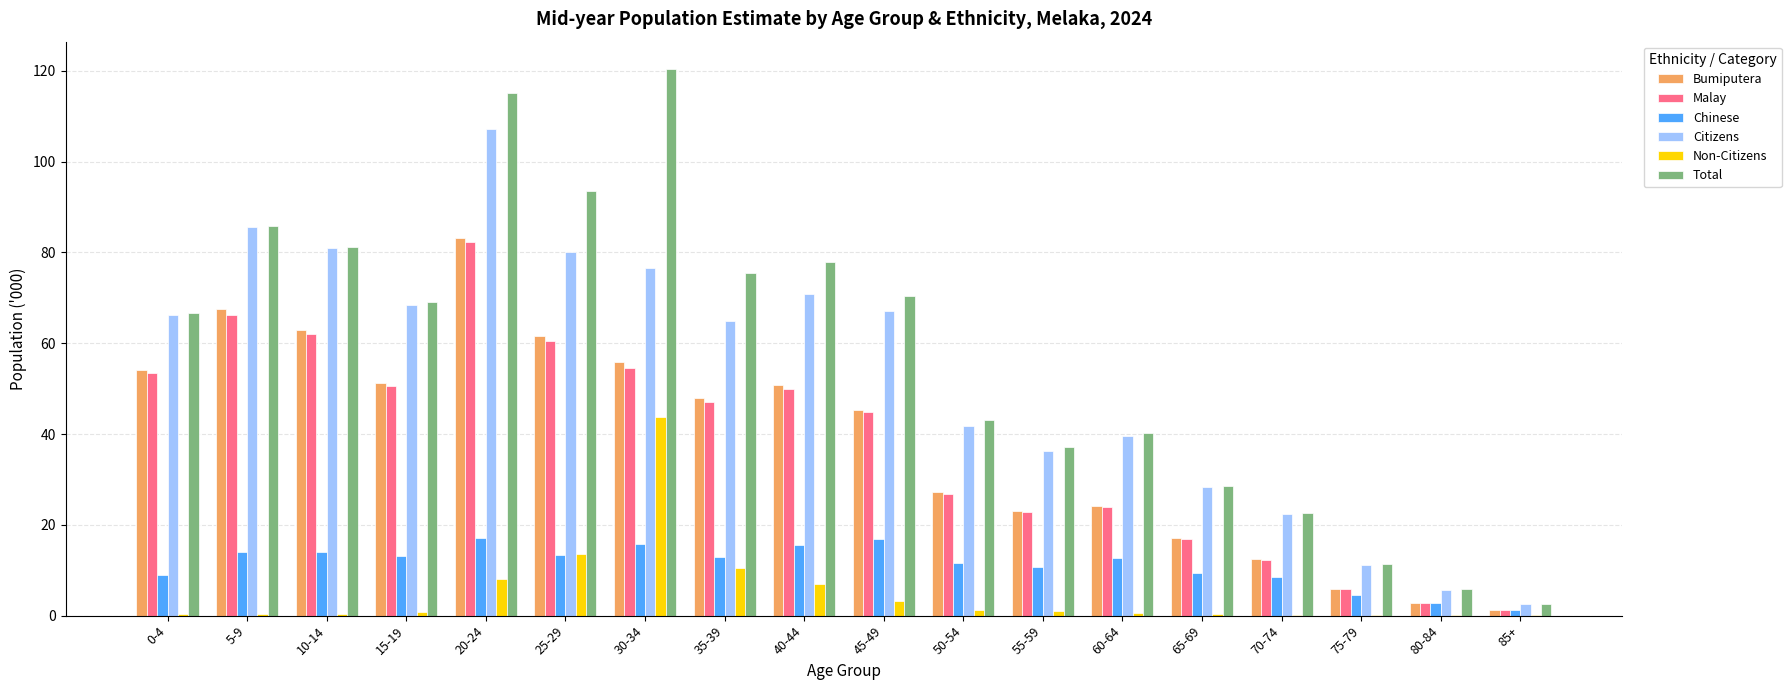

Where is Non-Citizens nearest to the value 21?

25-29